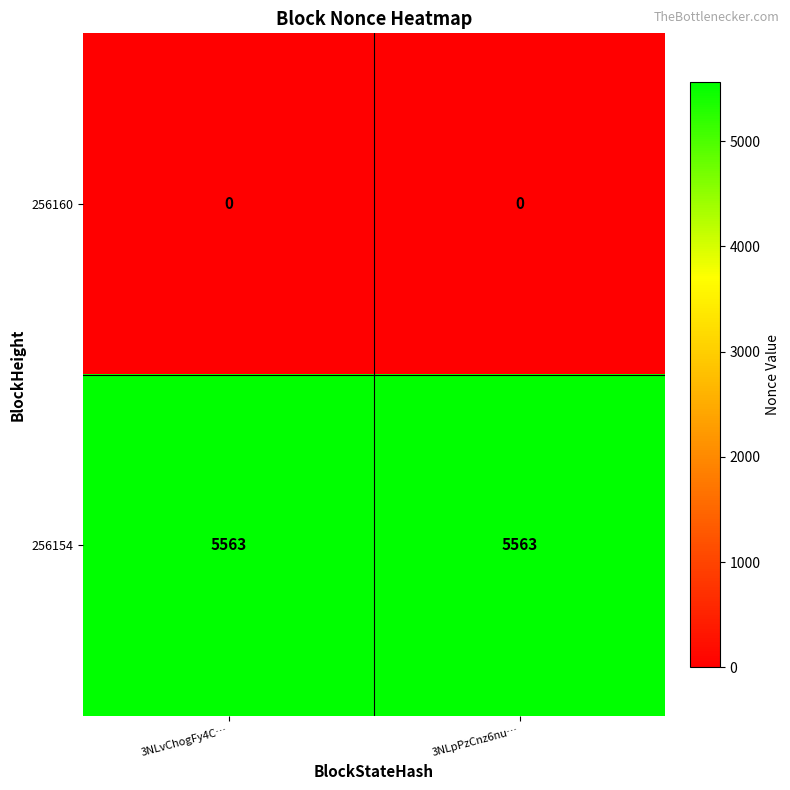

Which series has the largest total across all categories?

256154